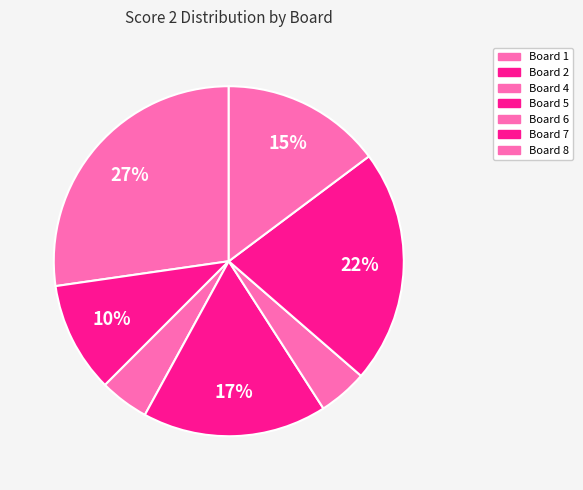

How many segments does this pie chart have?

7